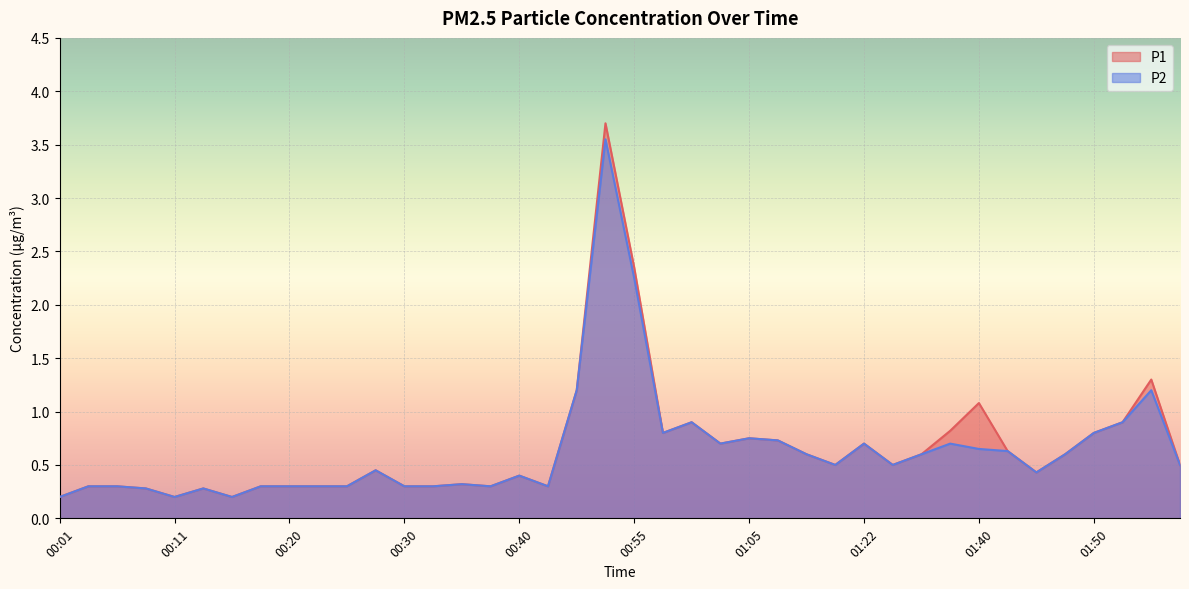

What position from the left is 00:55?

21